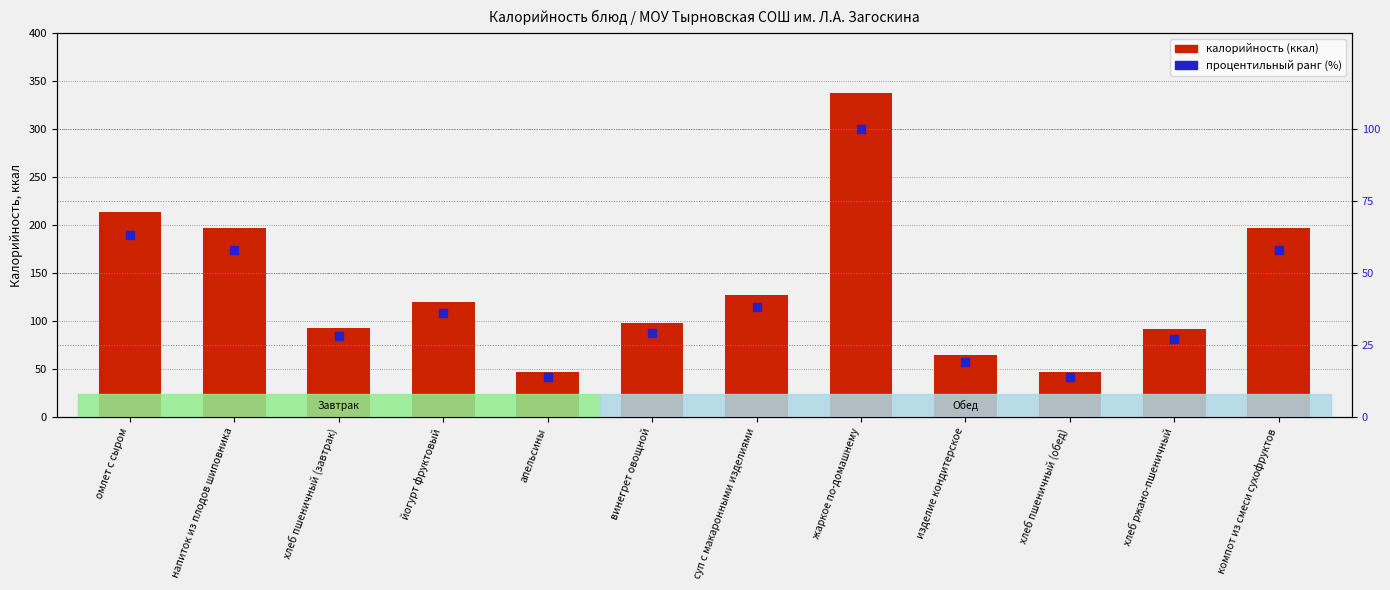

Which series contains the highest Y value?

калорийность (ккал)